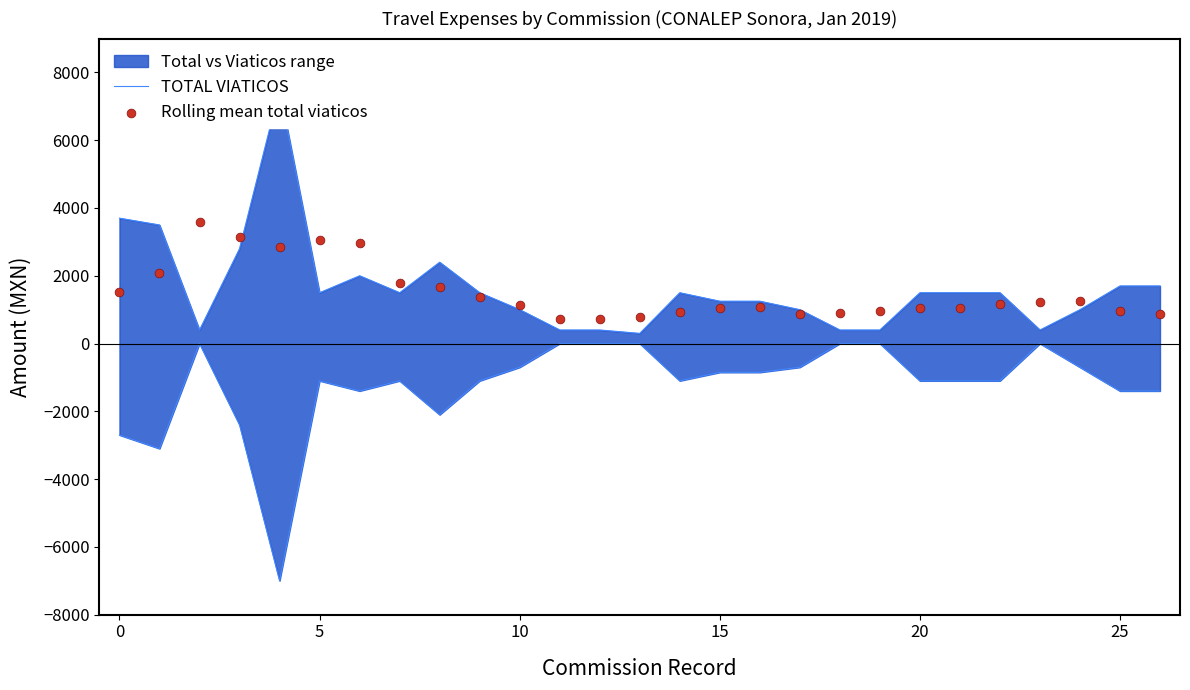

What is the total value across all series at 9?

2860